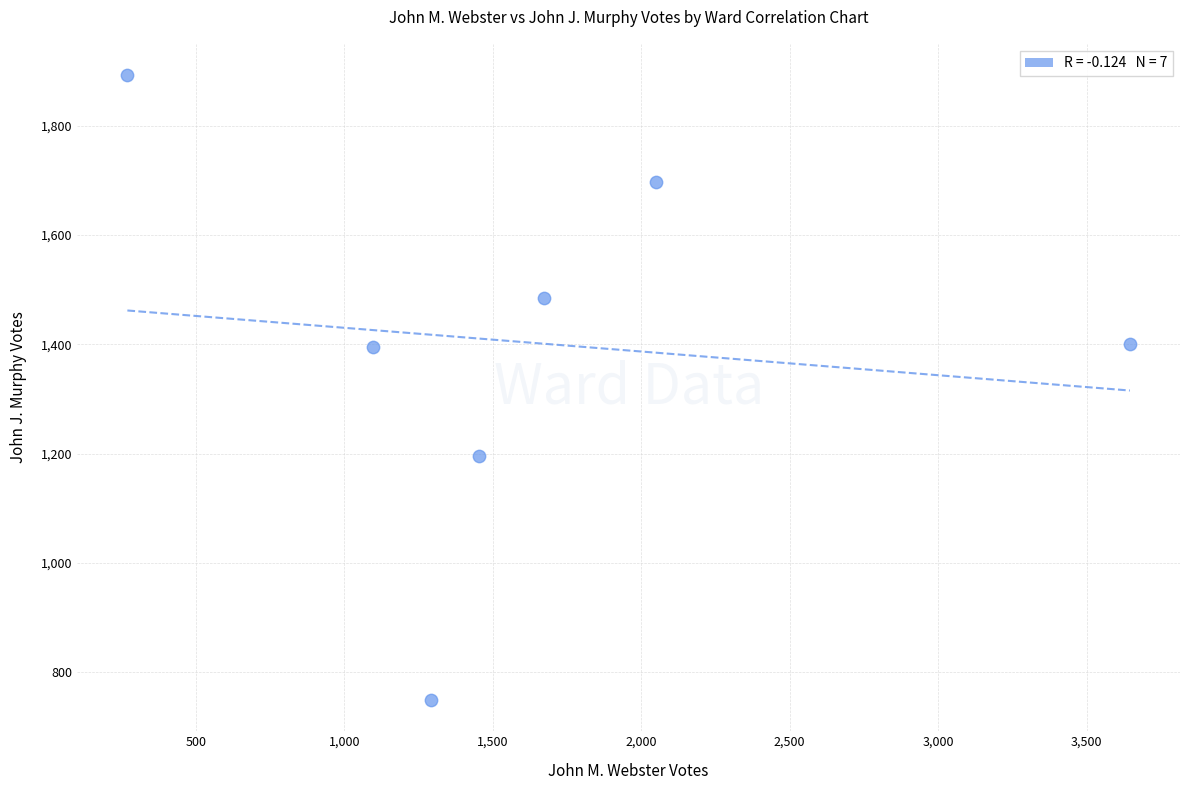

What is the average X value?

1640